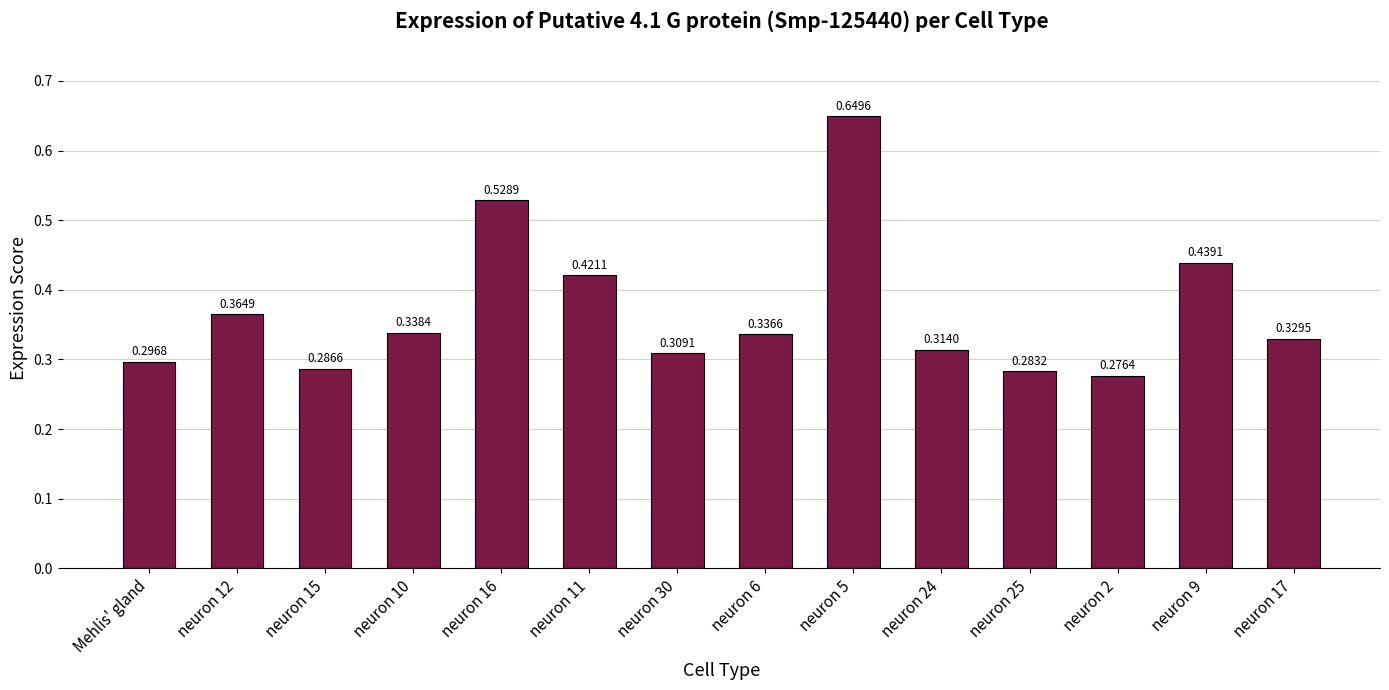

Rank the categories by value from highest to lowest.

neuron 5, neuron 16, neuron 9, neuron 11, neuron 12, neuron 10, neuron 6, neuron 17, neuron 24, neuron 30, Mehlis' gland, neuron 15, neuron 25, neuron 2